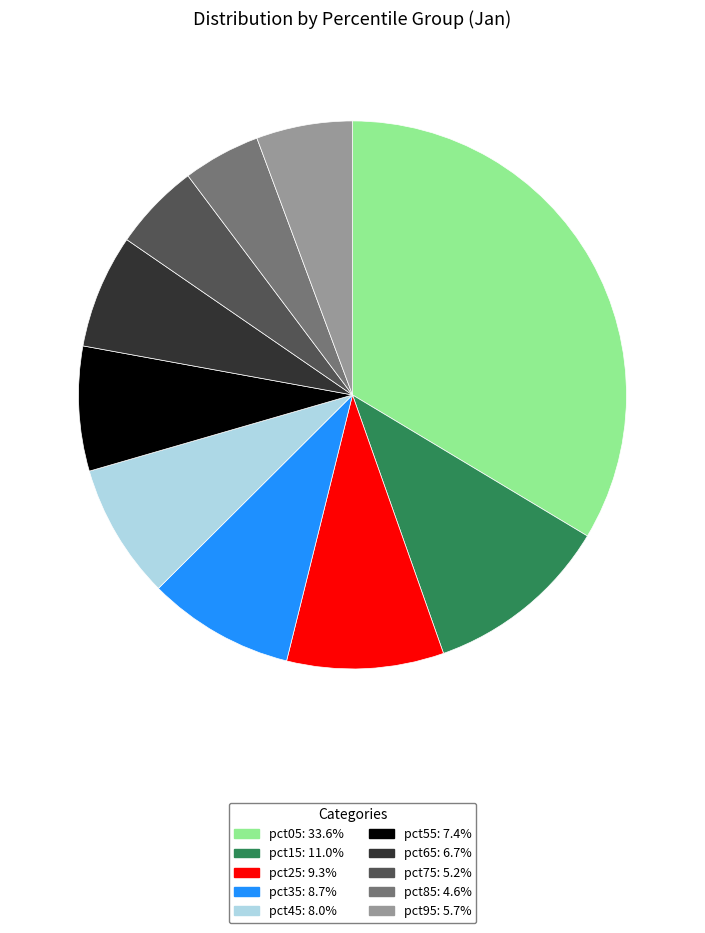

Rank the categories by value from highest to lowest.

pct05, pct15, pct25, pct35, pct45, pct55, pct65, pct95, pct75, pct85